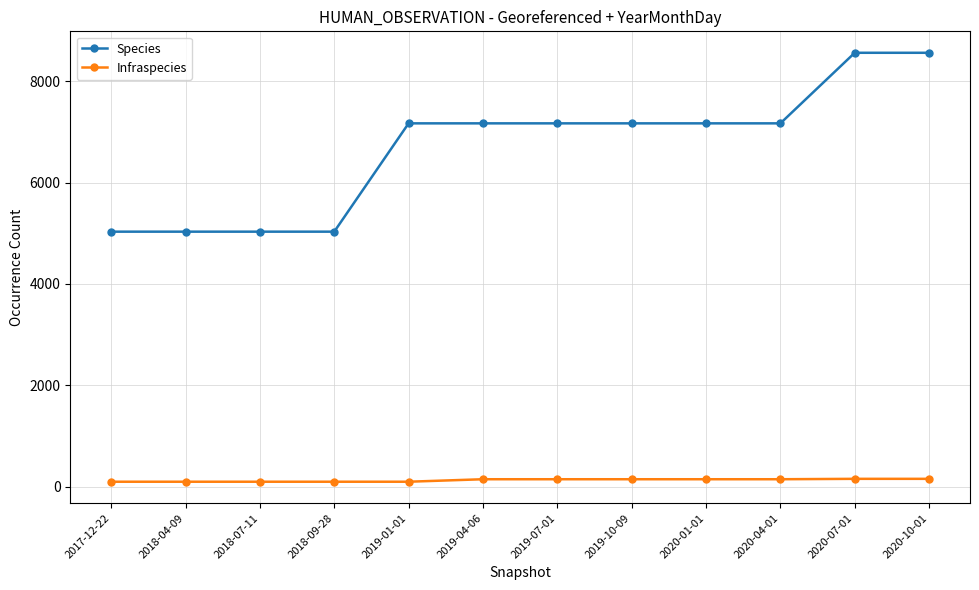

The value of Species at 2019-10-09 is 7171. True or false?

True